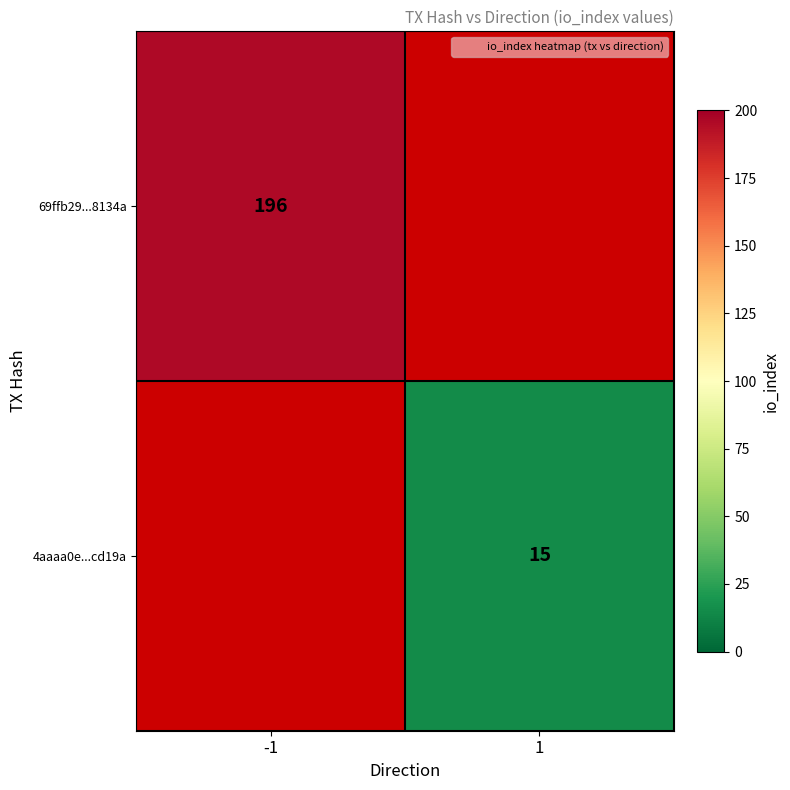

What is the minimum value for 69ffb29...8134a?

196.0